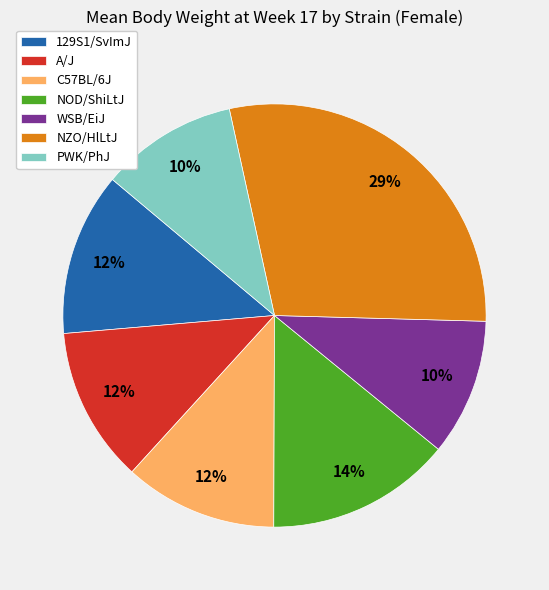

Which slice is the largest?

NZO/HlLtJ